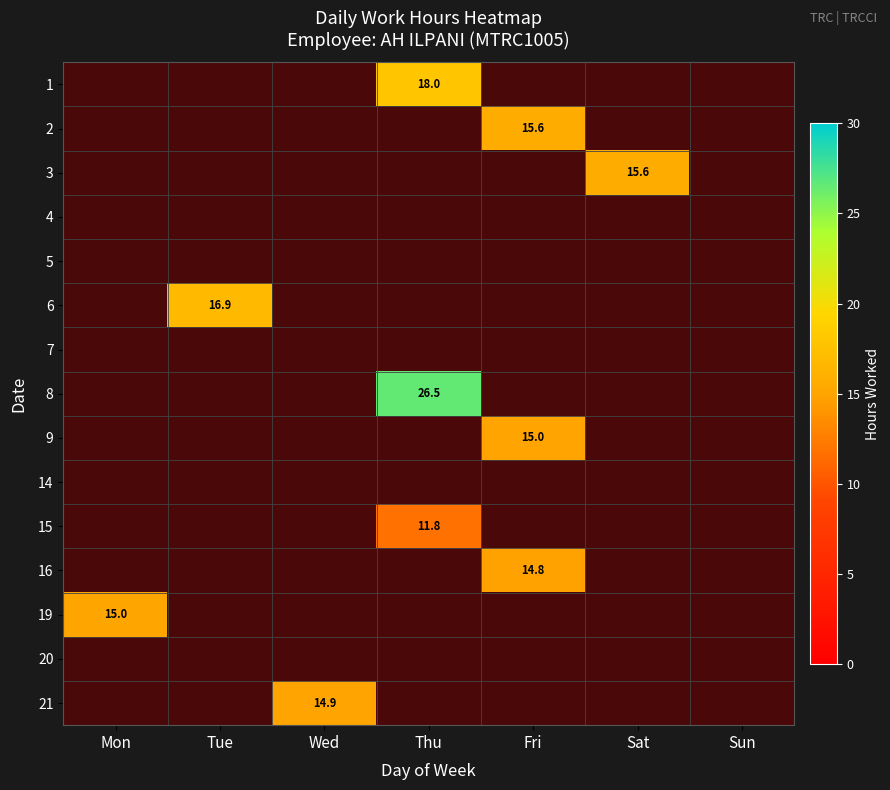

At which label does 9 reach its peak?

Fri